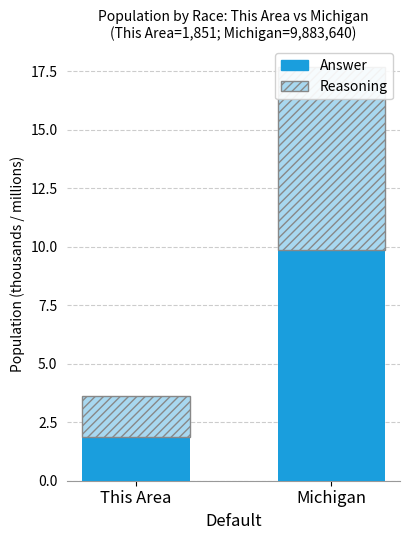

What position from the left is This Area?

1